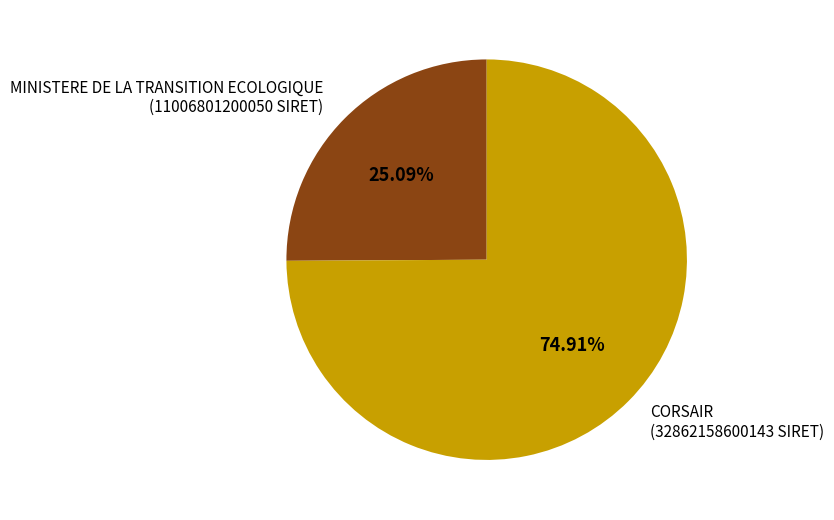

What is the largest slice in the pie chart?

CORSAIR